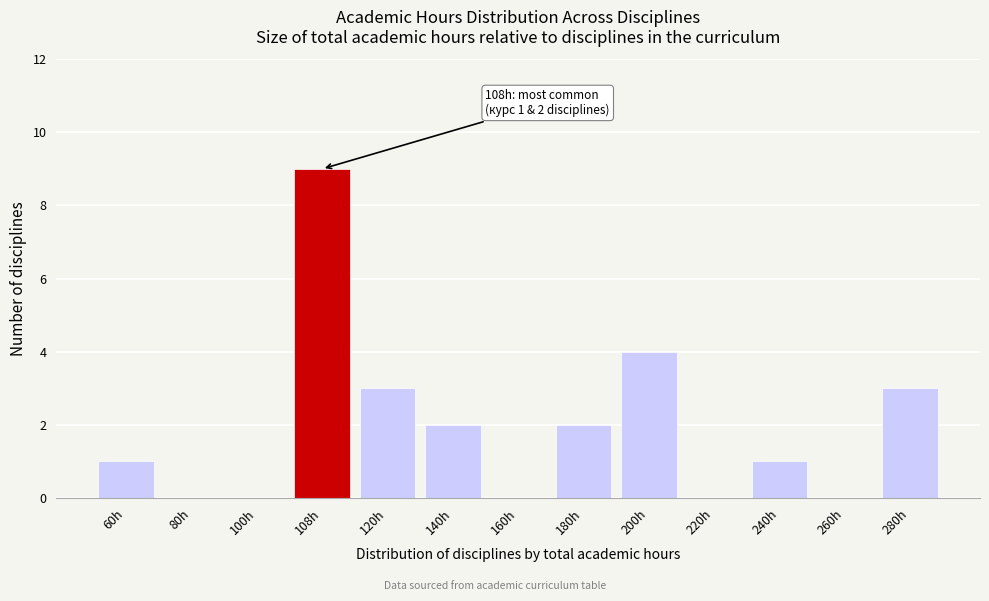

Reading right to left, extract all data points from this chart.

280h=3	260h=0	240h=1	220h=0	200h=4	180h=2	160h=0	140h=2	120h=3	108h=9	100h=0	80h=0	60h=1